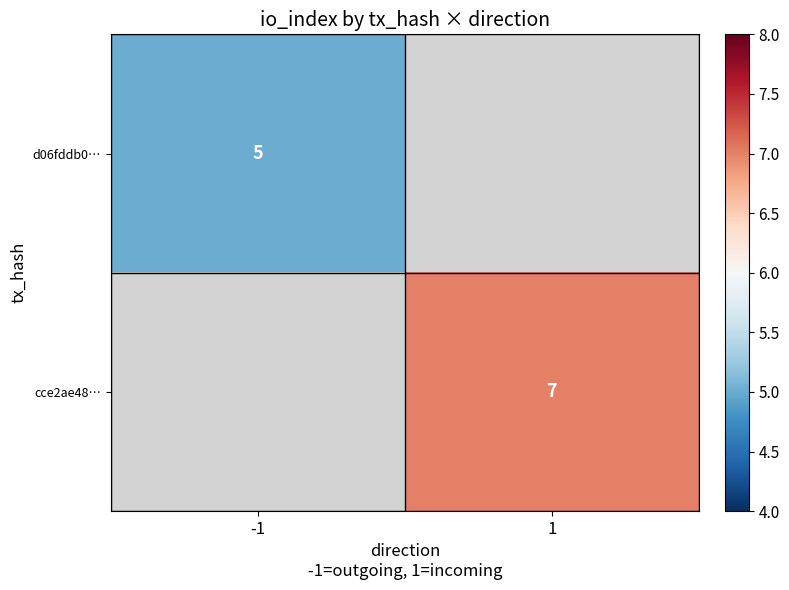

The value of d06fddb0… at -1 is 8. True or false?

False